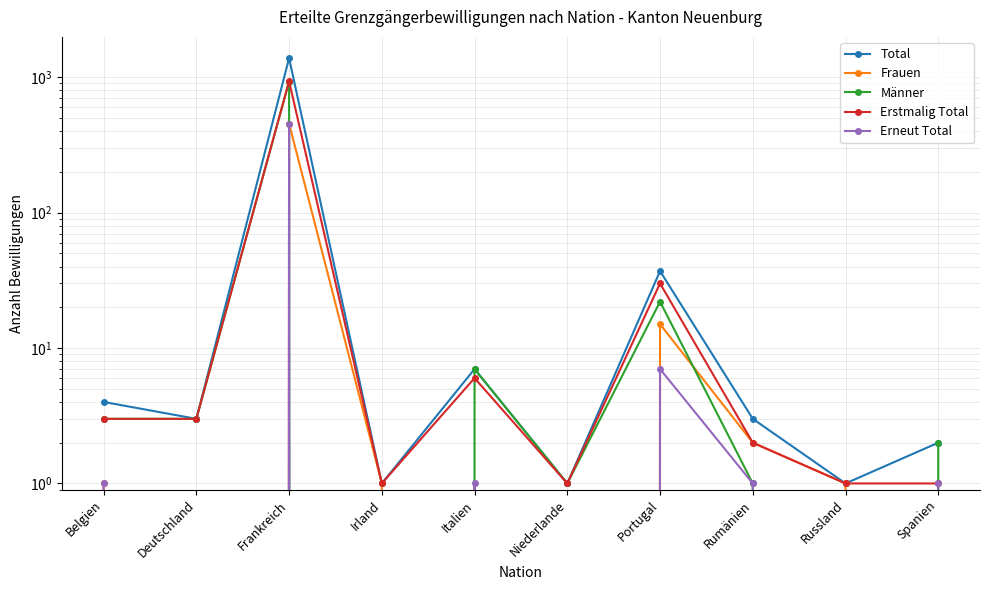

True or false: Total and Erneut Total cross at least once.

False